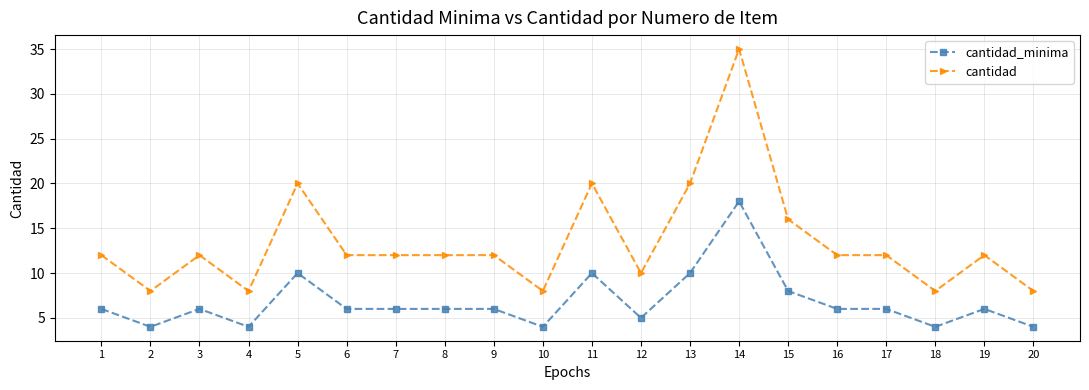

At 14, list the series in order from smallest to largest.

cantidad_minima, cantidad